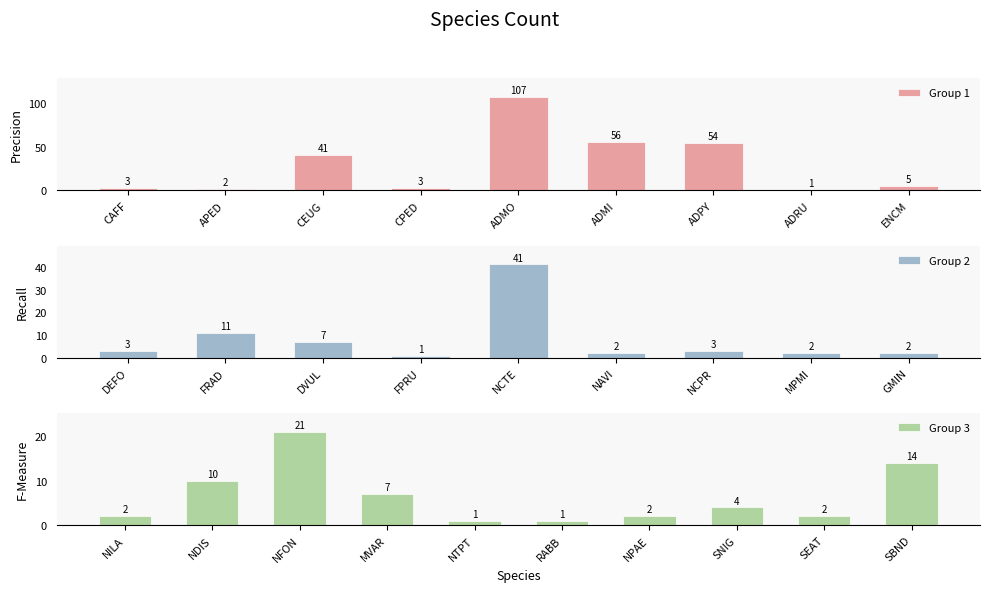

Reading left to right, transcribe all the data shown in this chart.

CAFF=3	APED=2	CEUG=41	CPED=3	ADMO=107	ADMI=56	ADPY=54	ADRU=1	ENCM=5	DEFO=3	FRAD=11	DVUL=7	FPRU=1	NCTE=41	NAVI=2	NCPR=3	MPMI=2	GMIN=2	NILA=2	NDIS=10	NFON=21	MVAR=7	NTPT=1	RABB=1	NPAE=2	SNIG=4	SEAT=2	SBND=14